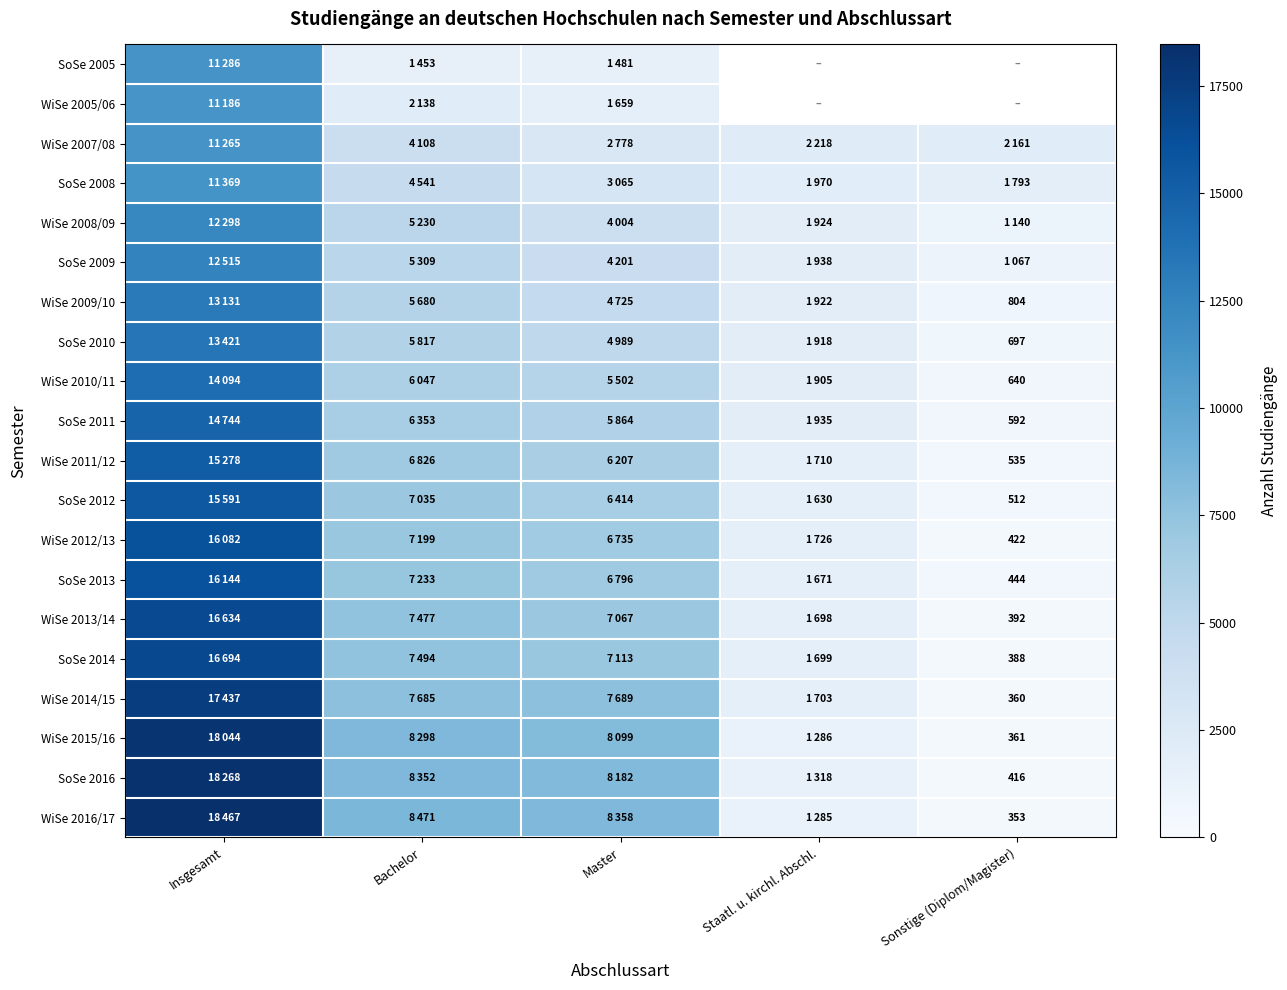

What is the average value of the WiSe 2014/15 series?

6974.8